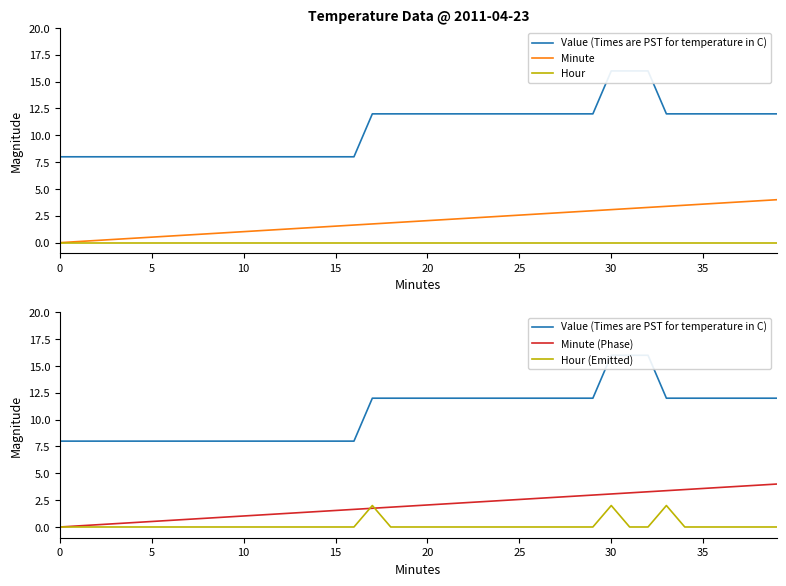

What is the average value of the Hour (Emitted) series?

0.2